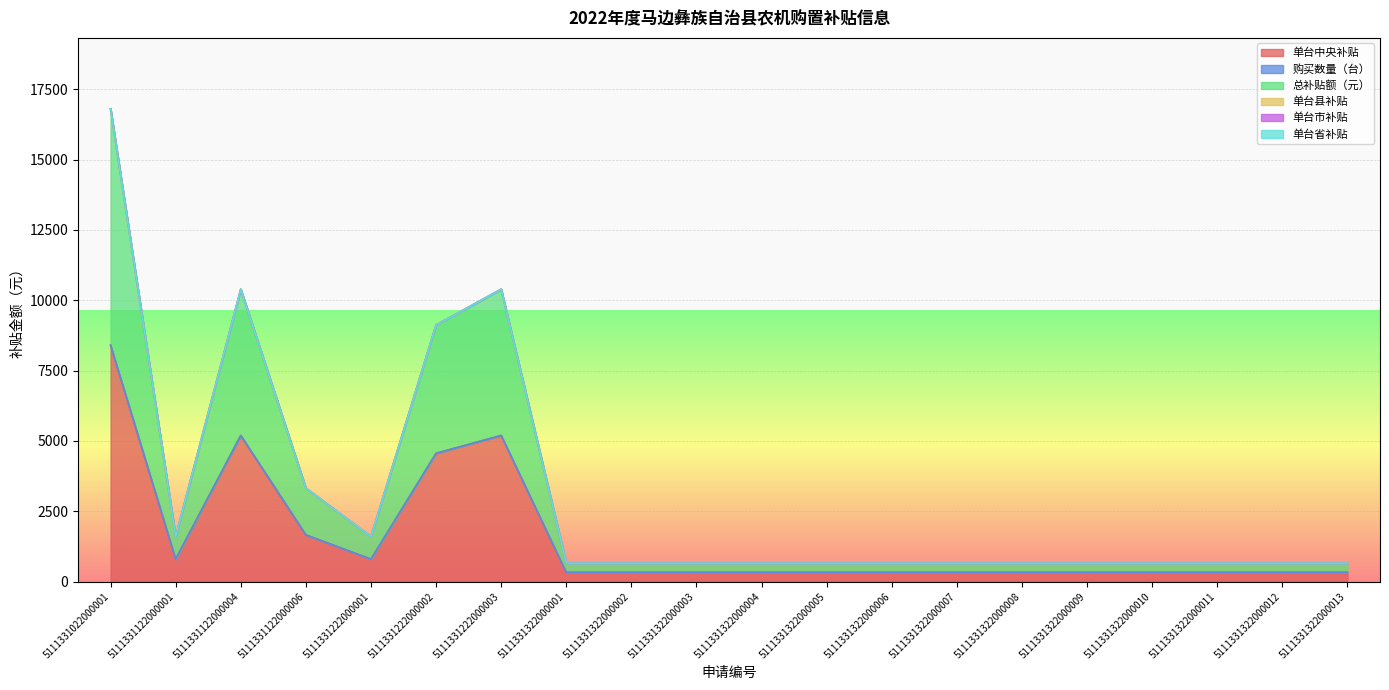

At which category is the sum across all series the highest?

5111331022000001